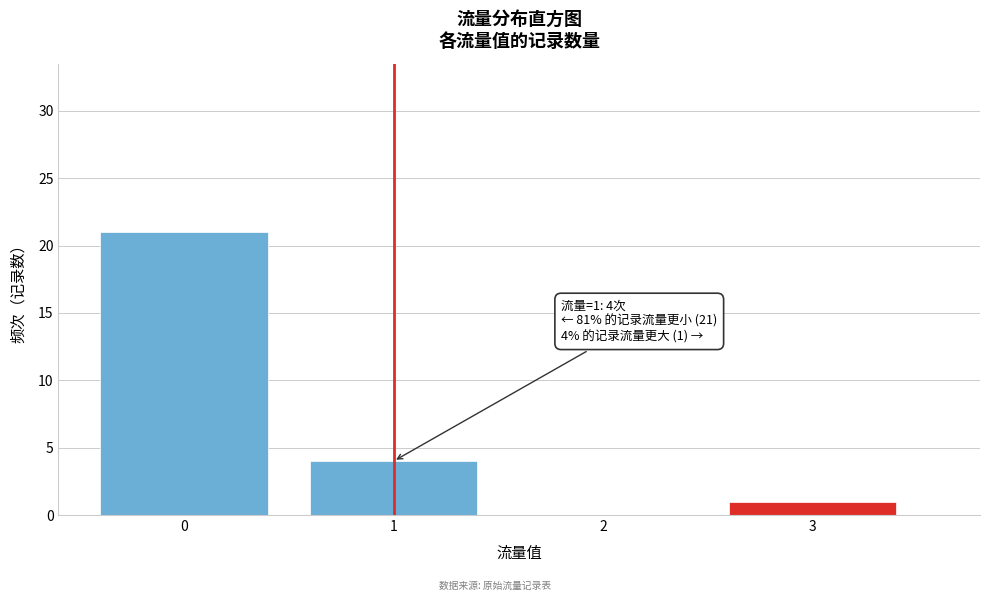

Reading left to right, list all the values displayed in this chart.

0=21	1=4	2=0	3=1